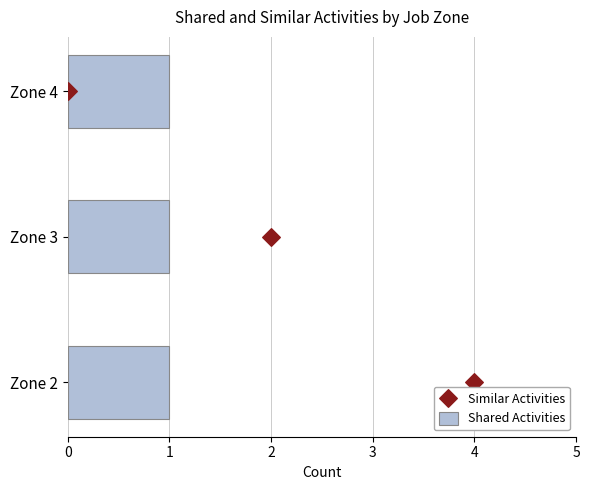

Which series has the largest total across all categories?

Similar Activities